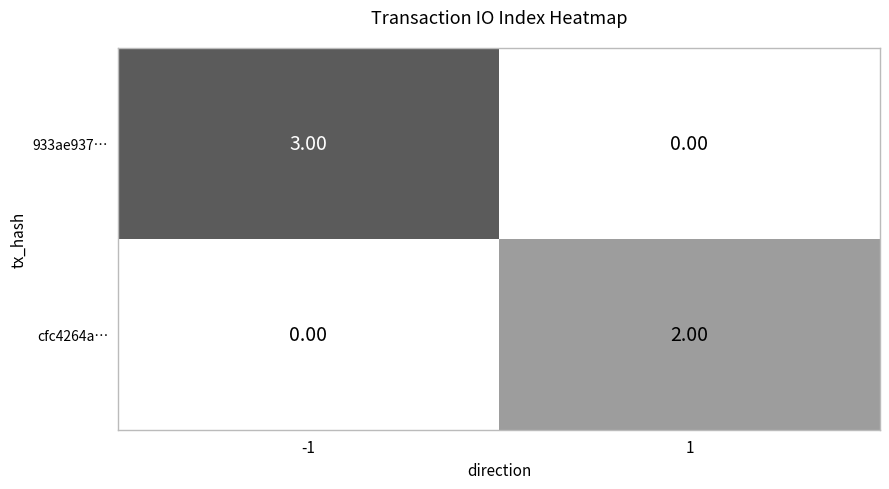

At how many categories does at least one series exceed 0?

2